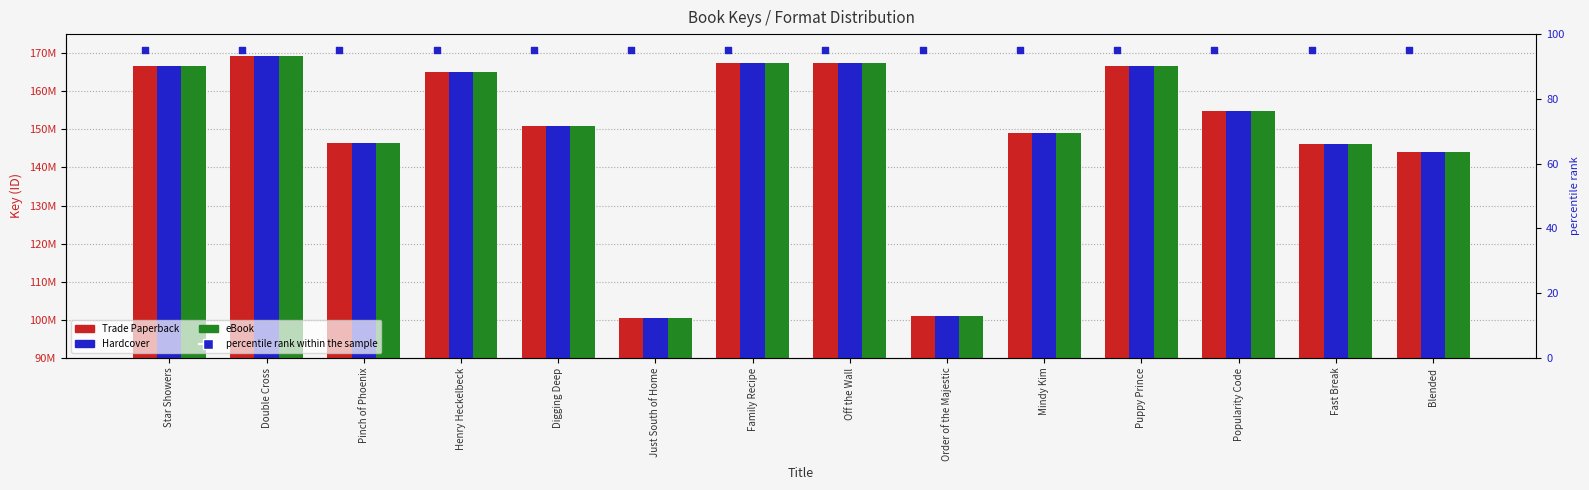

What is the total value across all series at Double Cross?

507414449